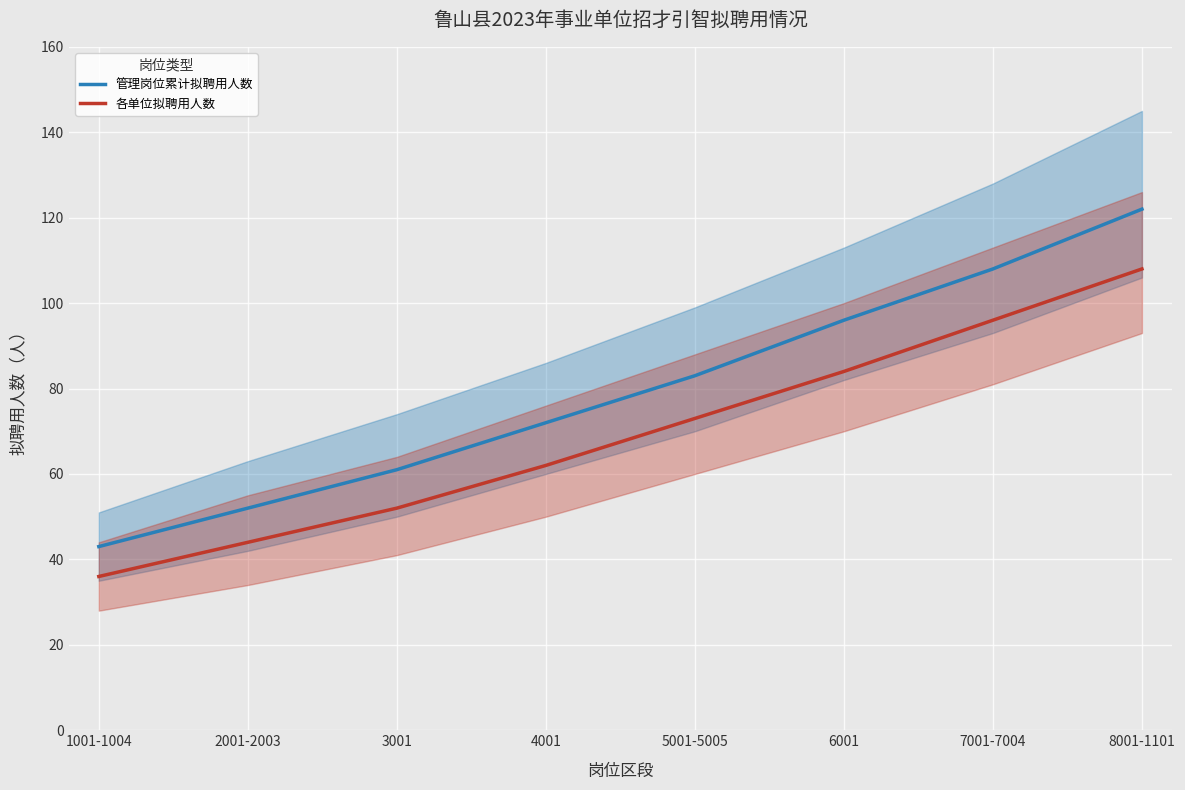

What is the total value across all series at 5001-5005?

156